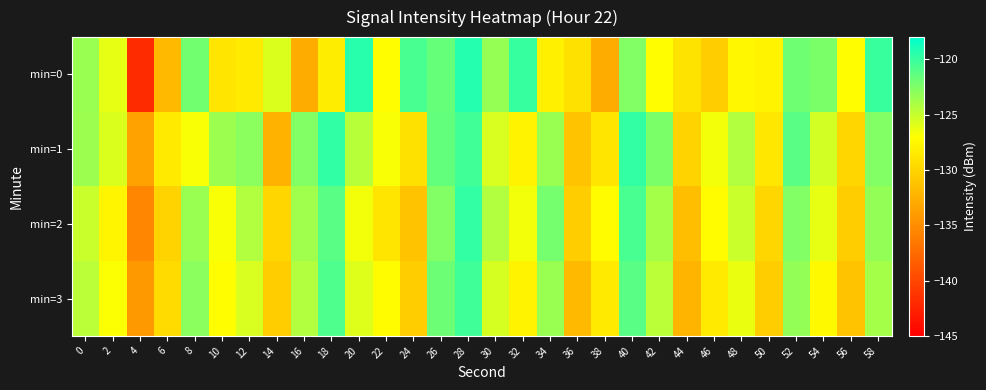

Count the number of data series in this chart.

4